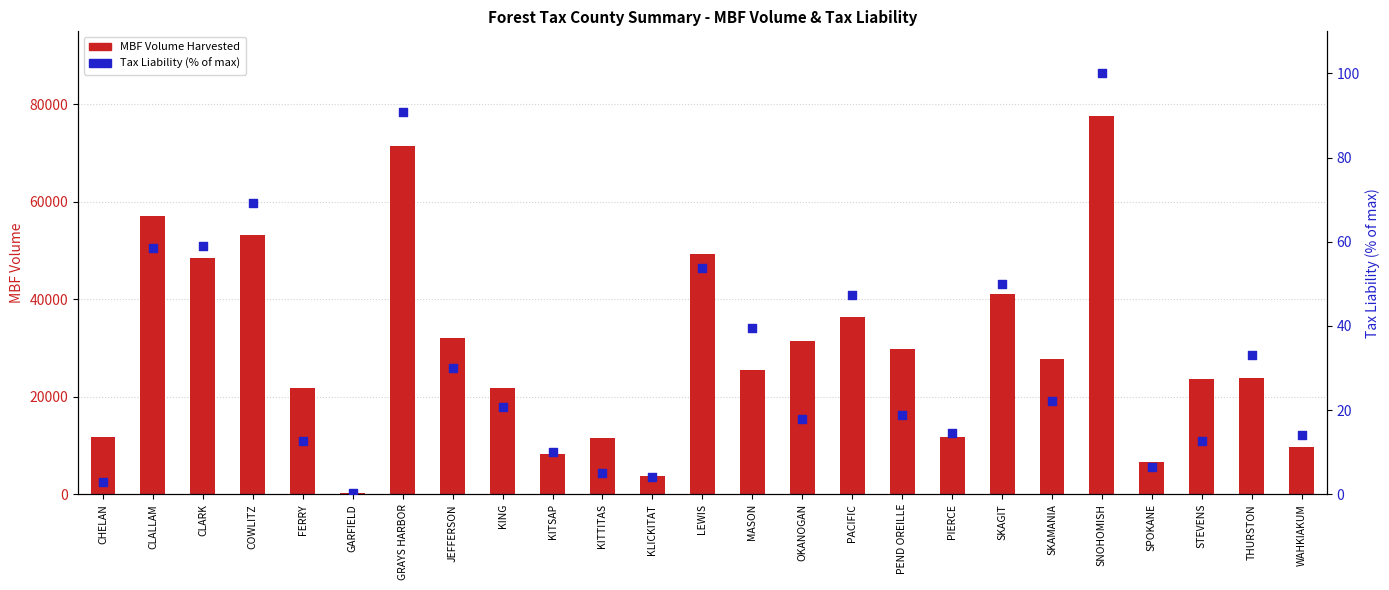

At how many categories does at least one series exceed 25195?

13